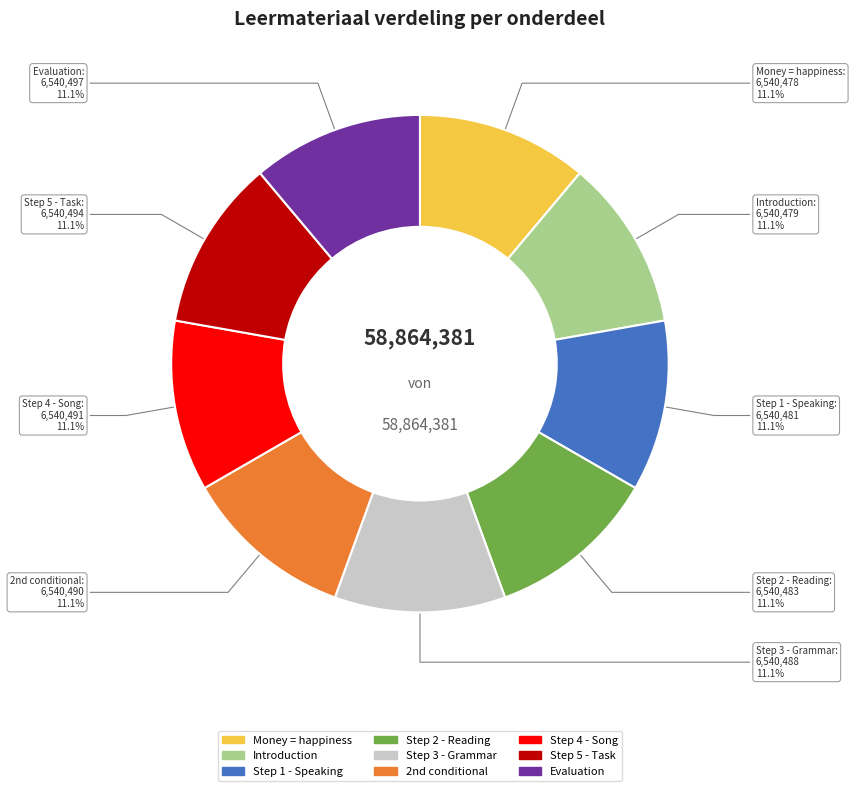

What percentage is the Introduction slice, to the nearest percent?

11%